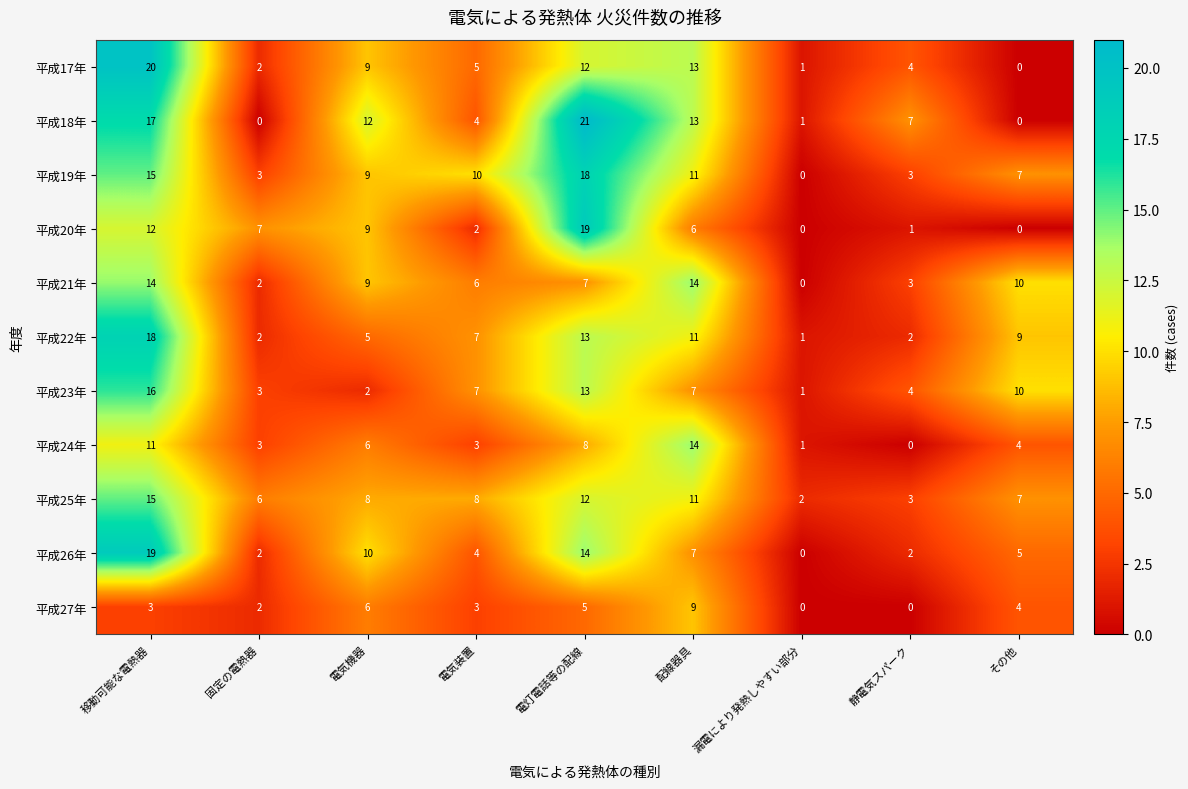

Which category has the highest value across all series?

電灯電話等の配線